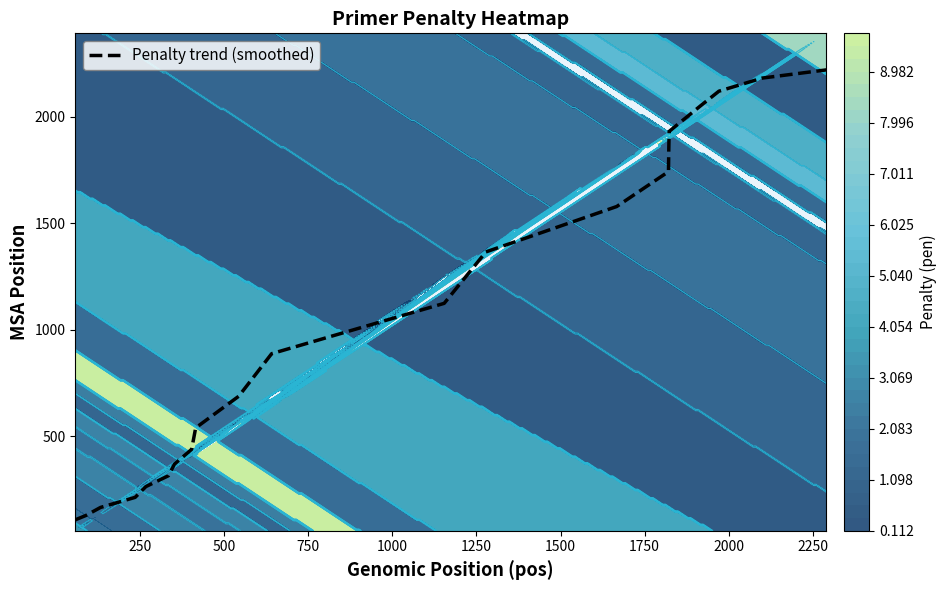

What is the minimum value for Penalty trend (smoothed)?

109.3